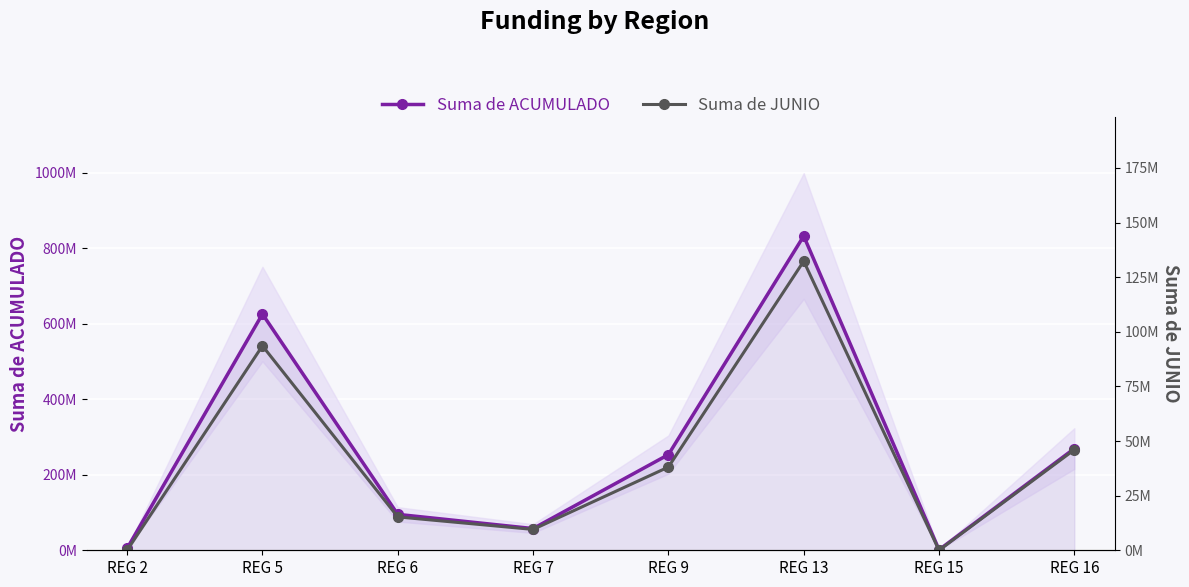

How many lines are shown in the chart?

2